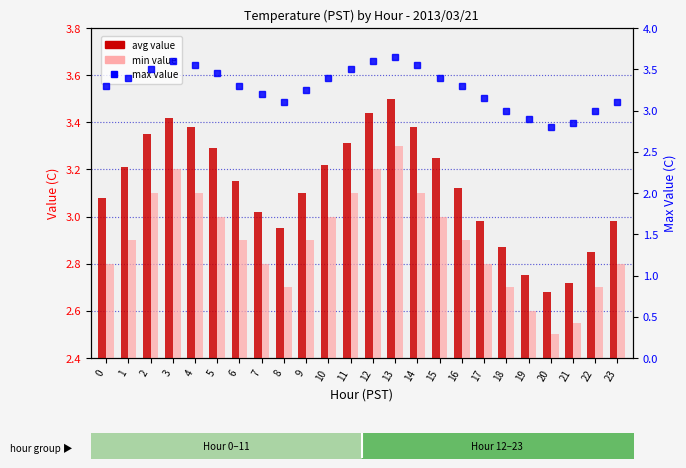

Reading left to right, transcribe all the data shown in this chart.

avg value: 0=3.1	1=3.2	2=3.4	3=3.4	4=3.4	5=3.3	6=3.1	7=3.0	8=3.0	9=3.1	10=3.2	11=3.3	12=3.4	13=3.5	14=3.4	15=3.2	16=3.1	17=3.0	18=2.9	19=2.8	20=2.7	21=2.7	22=2.9	23=3.0
min value: 0=2.8	1=2.9	2=3.1	3=3.2	4=3.1	5=3.0	6=2.9	7=2.8	8=2.7	9=2.9	10=3.0	11=3.1	12=3.2	13=3.3	14=3.1	15=3.0	16=2.9	17=2.8	18=2.7	19=2.6	20=2.5	21=2.5	22=2.7	23=2.8
max value: 0=3.3	1=3.4	2=3.5	3=3.6	4=3.5	5=3.5	6=3.3	7=3.2	8=3.1	9=3.2	10=3.4	11=3.5	12=3.6	13=3.6	14=3.5	15=3.4	16=3.3	17=3.1	18=3.0	19=2.9	20=2.8	21=2.9	22=3.0	23=3.1